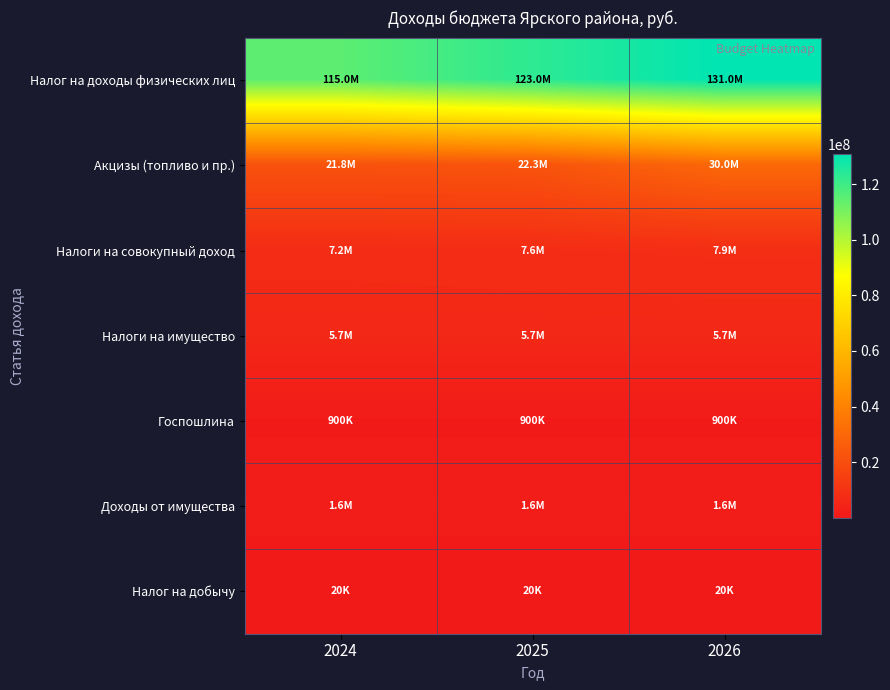

Which series has the largest total across all categories?

Налог на доходы физических лиц